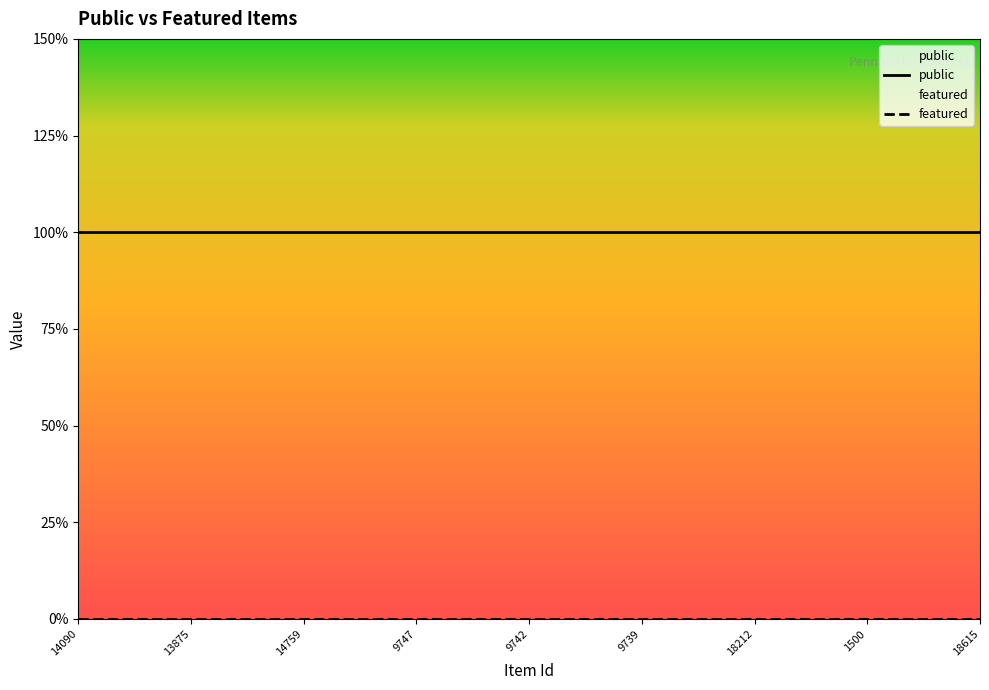

Which label corresponds to the smallest value in the chart?

14090